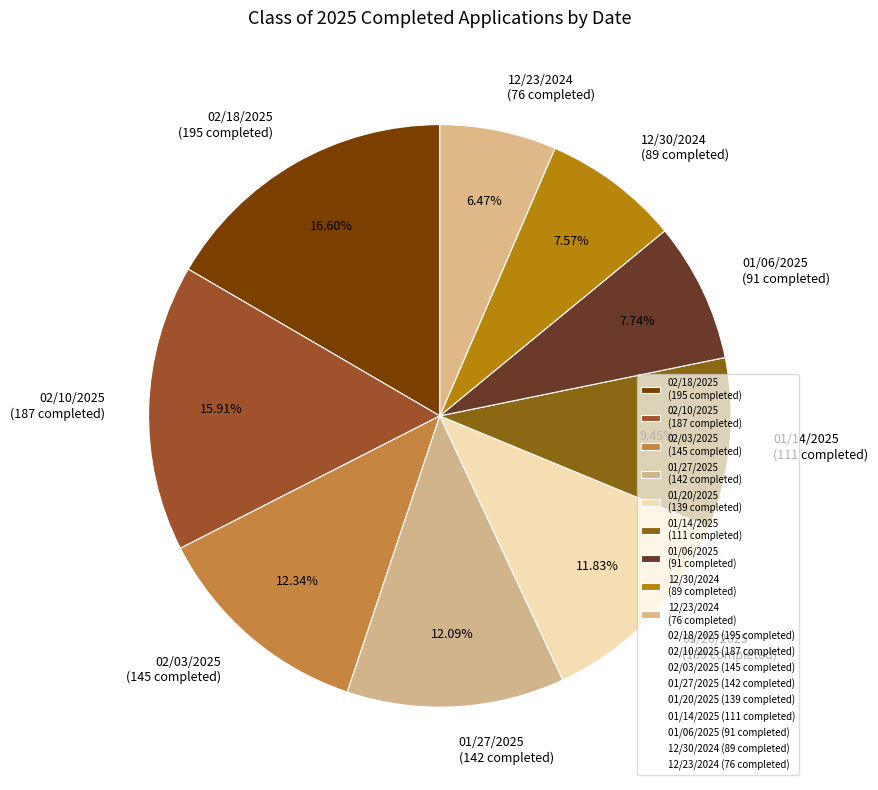

Which has a higher value, 01/20/2025 (139 completed) or 12/30/2024 (89 completed)?

01/20/2025 (139 completed)